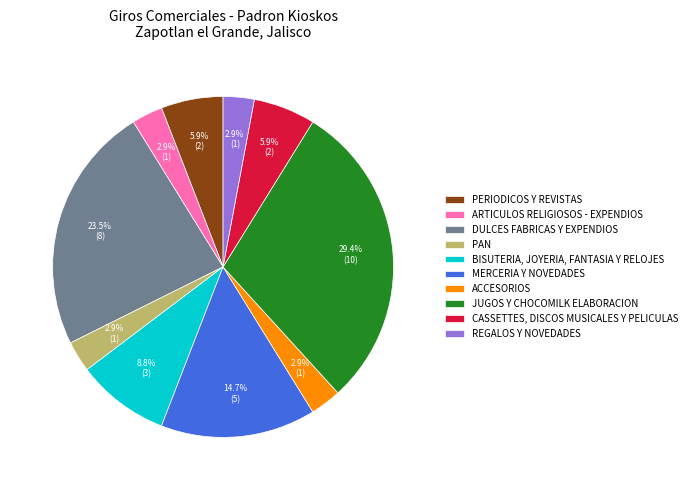

The ARTICULOS RELIGIOSOS - EXPENDIOS slice represents 15% of the pie. True or false?

False